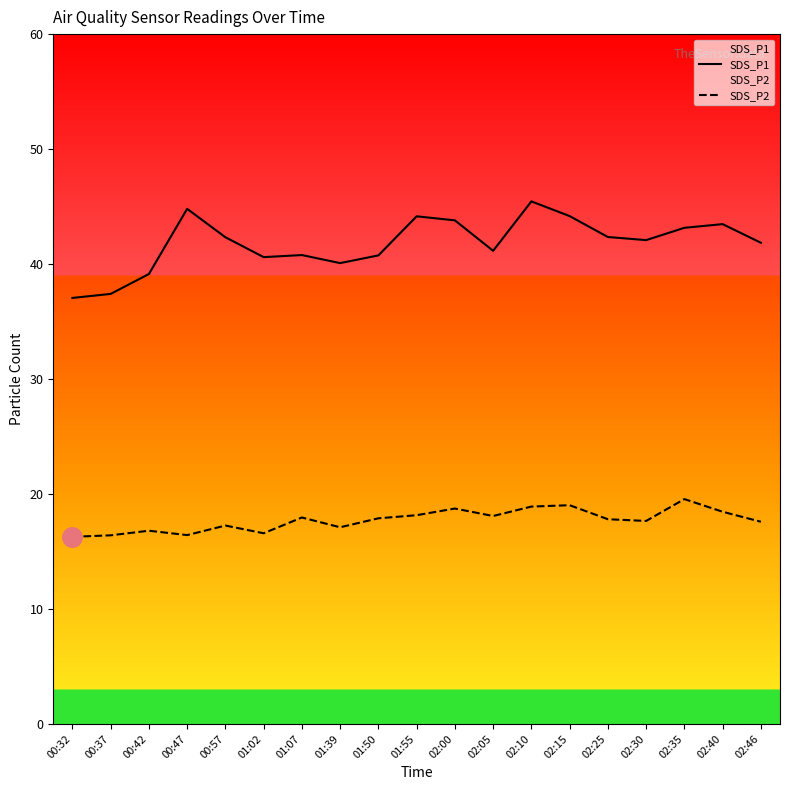

At 01:50, list the series in order from smallest to largest.

SDS_P2, SDS_P1